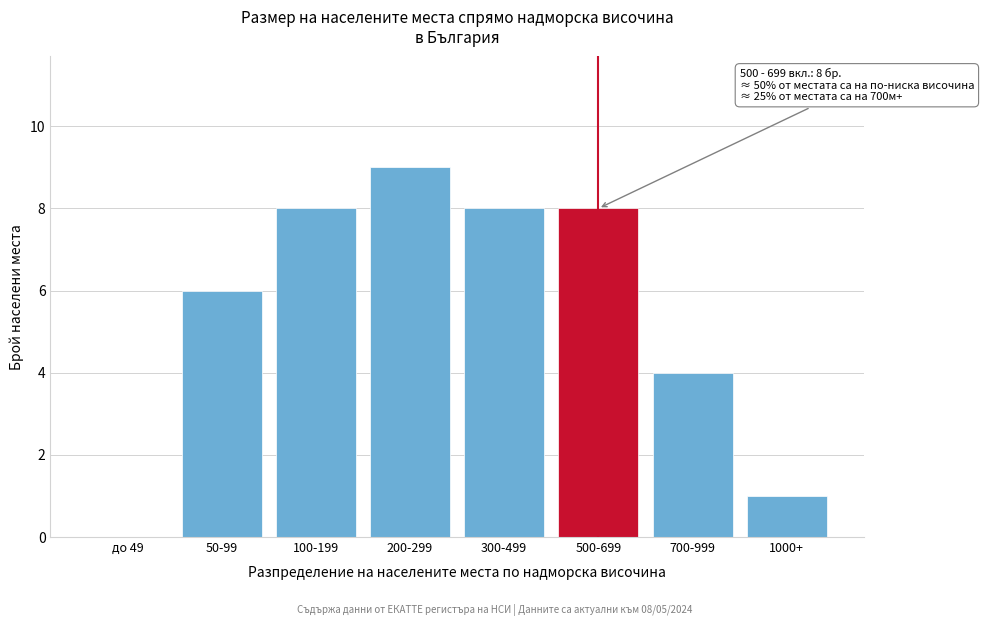

Reading left to right, extract all data points from this chart.

до 49=0	50-99=6	100-199=8	200-299=9	300-499=8	500-699=8	700-999=4	1000+=1